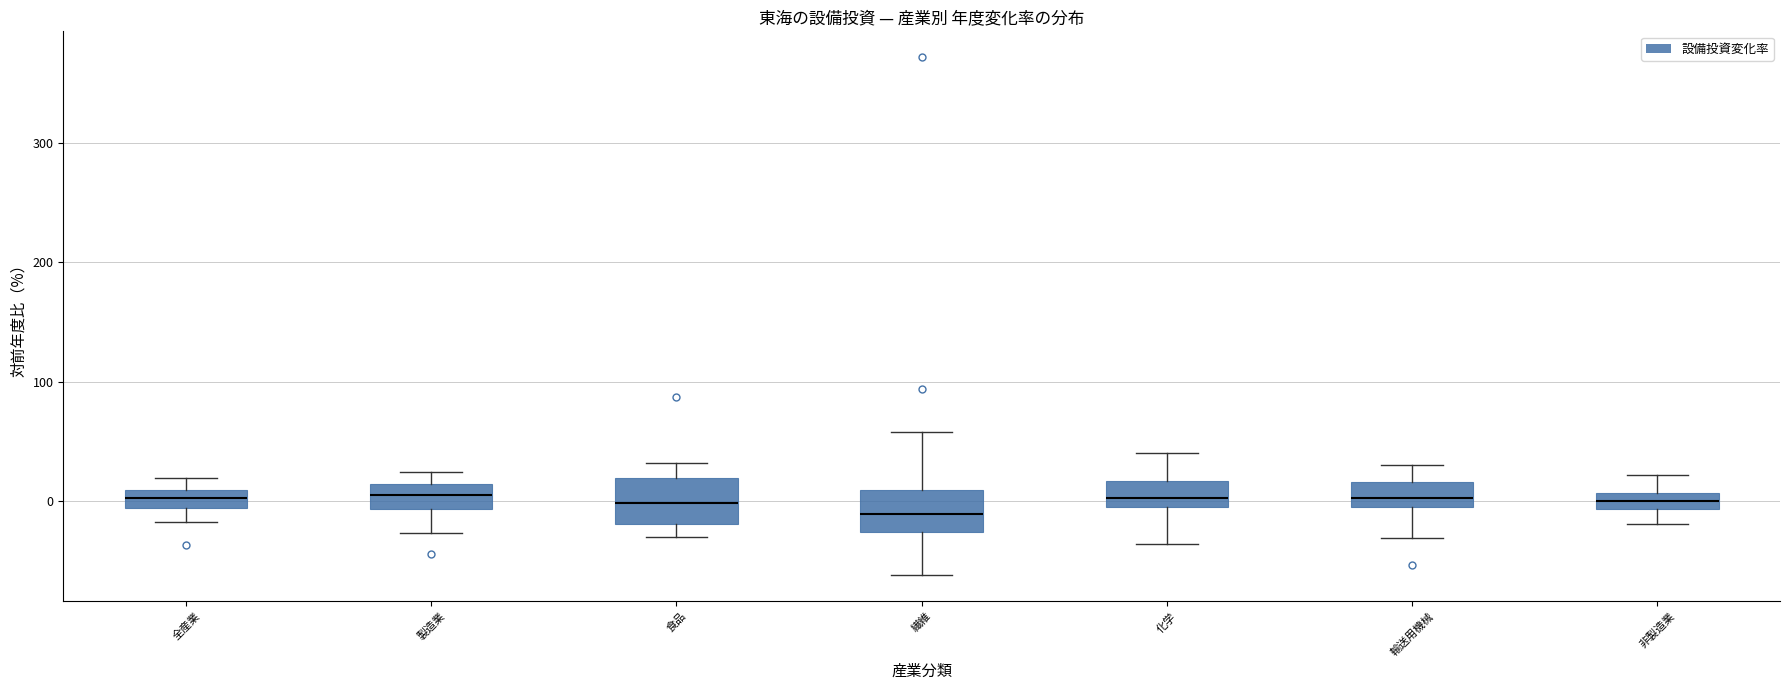

Where is the upper edge of the box for 繊維 on the y-axis? The values are not printed on the chart, so give them approximately, as read against the axis.

10